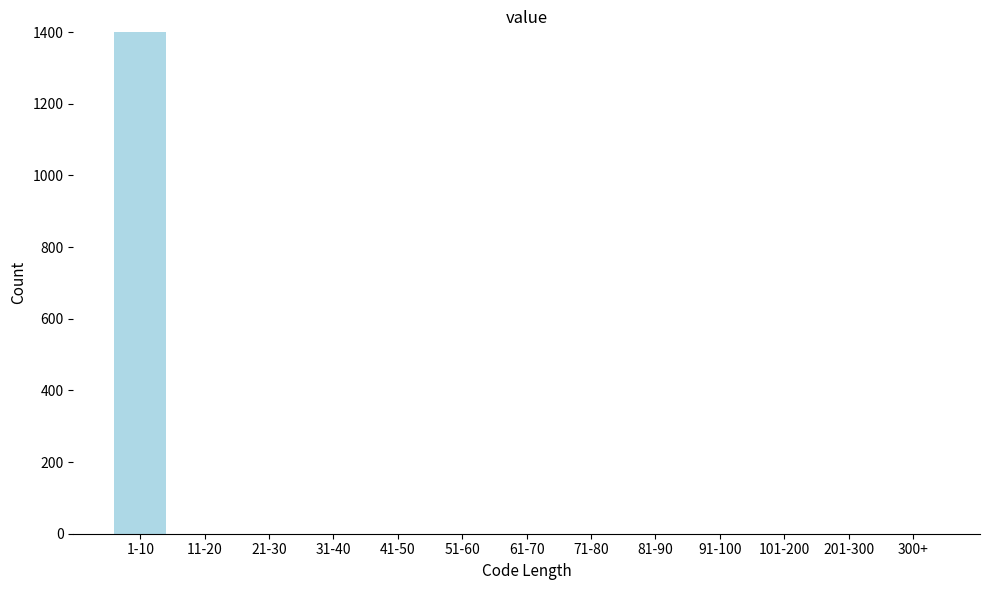

Reading left to right, what are all the values shown in this chart?

1-10=1401	11-20=0	21-30=0	31-40=0	41-50=0	51-60=0	61-70=0	71-80=0	81-90=0	91-100=0	101-200=0	201-300=0	300+=0